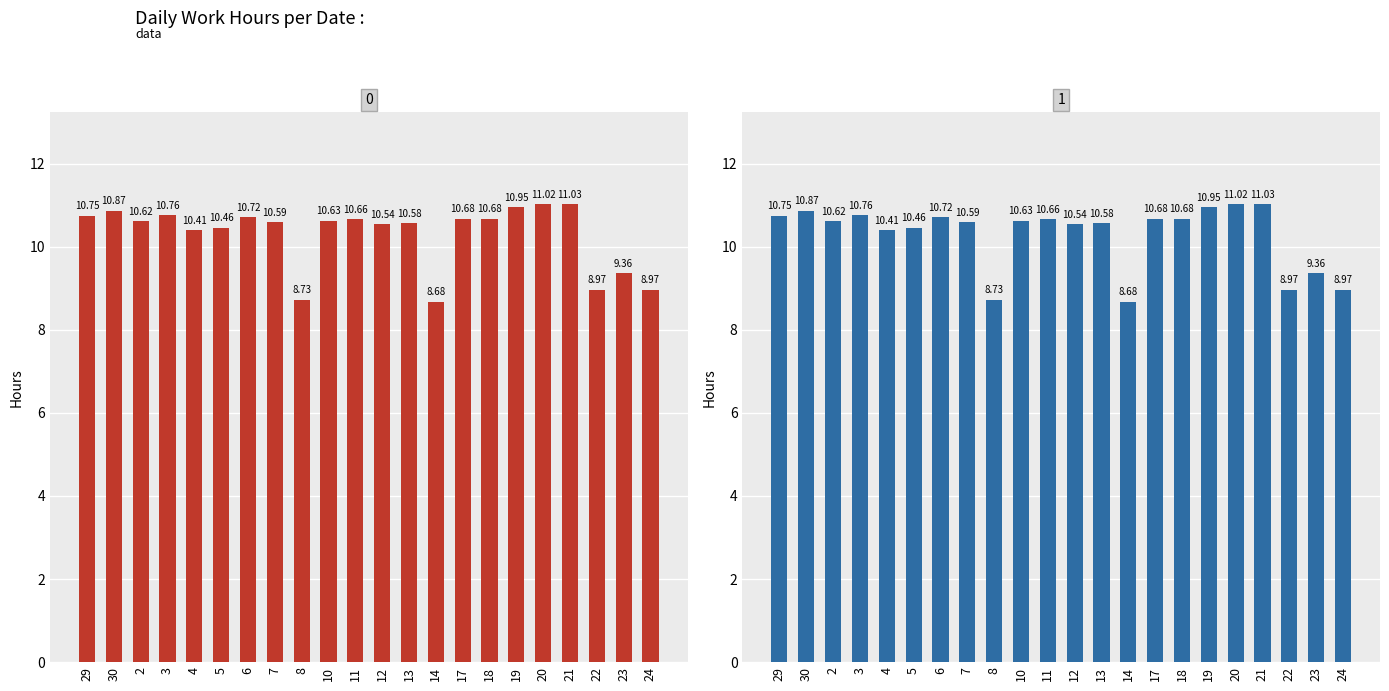

True or false: Low Hours (alt) has a value of 15.5 at 5.

False